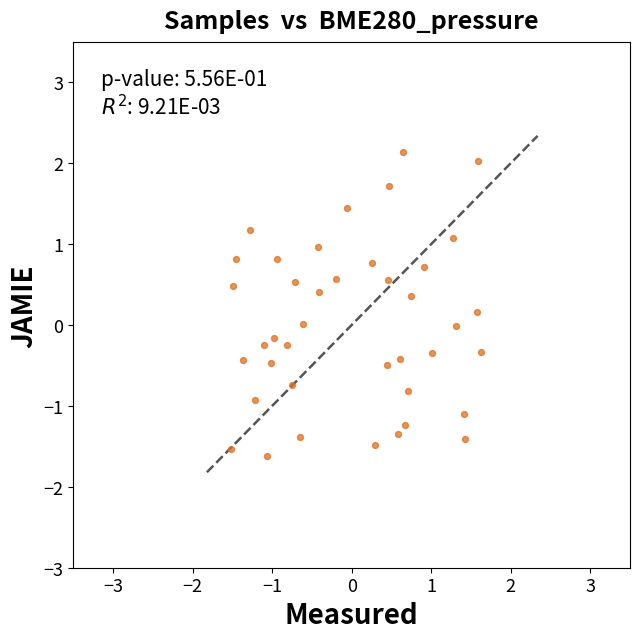

What is the range of X values (max minus min)?

3.1